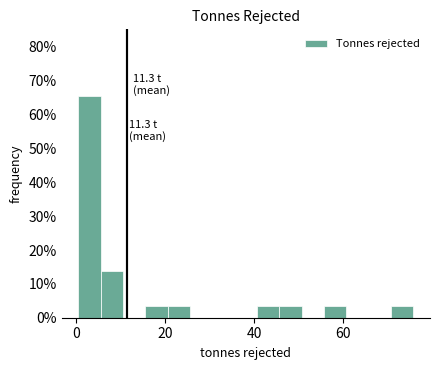

Around what value on the x-axis is the tallest bar? Give the approximate position of its centre, as read against the axis.

2